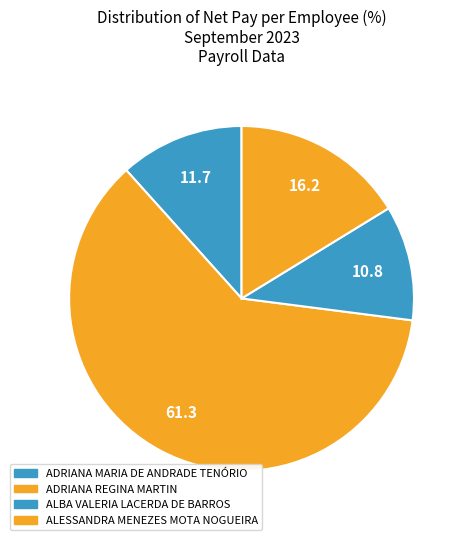

How many slices are in this pie chart?

4